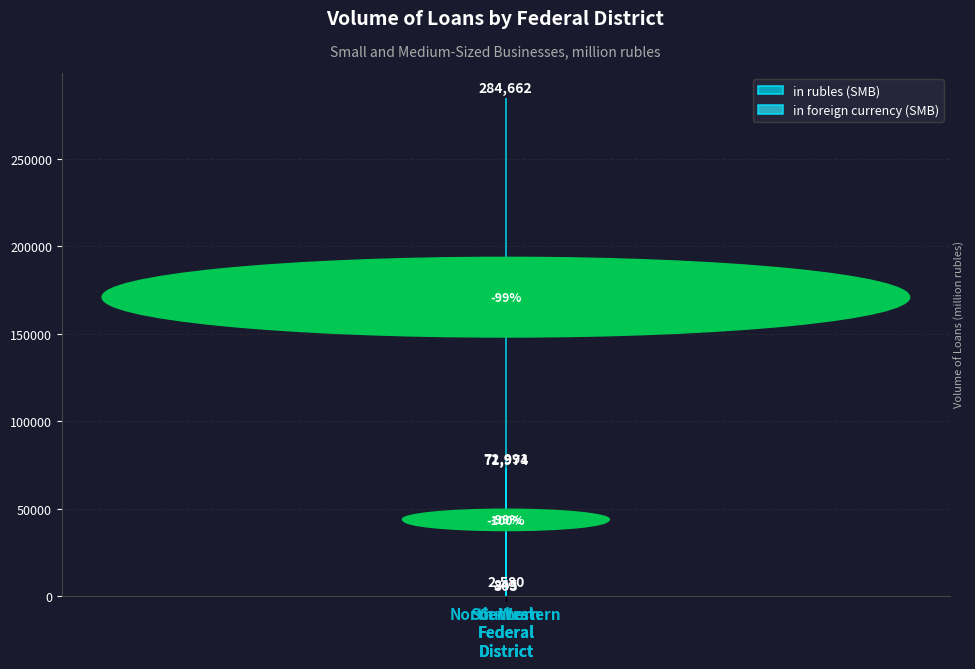

At how many categories does at least one series exceed 178993?

1